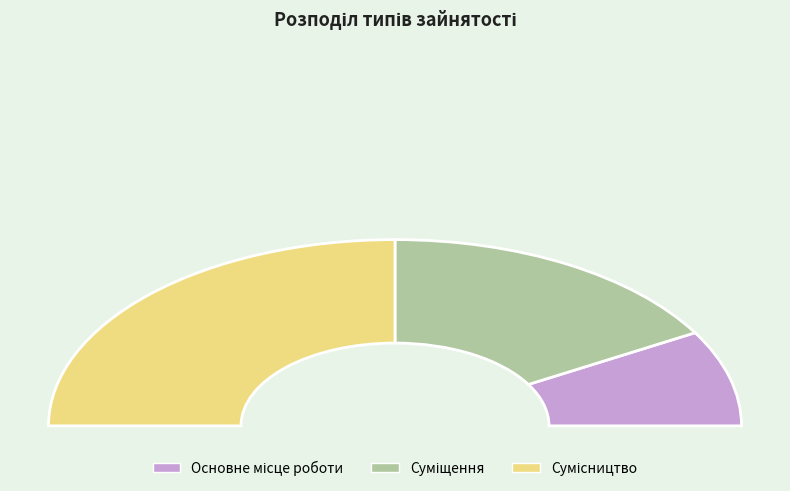

Which slice is the smallest?

Основне місце роботи